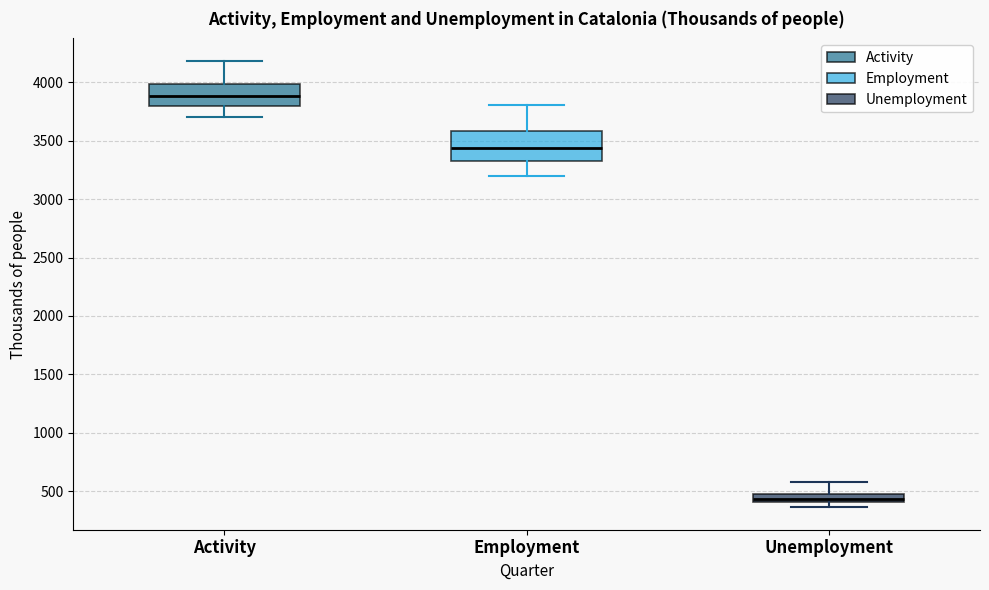

Where is the lower edge of the box for Unemployment on the y-axis? The values are not printed on the chart, so give them approximately, as read against the axis.

400